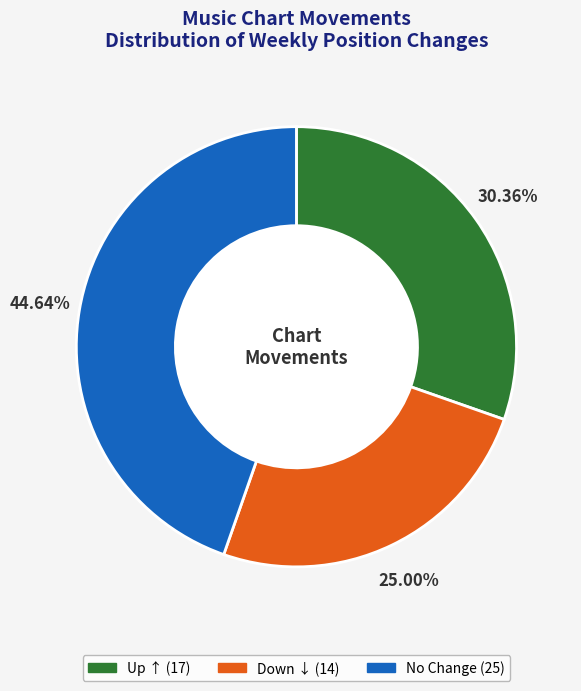

Is there any slice that represents more than half of the pie?

No